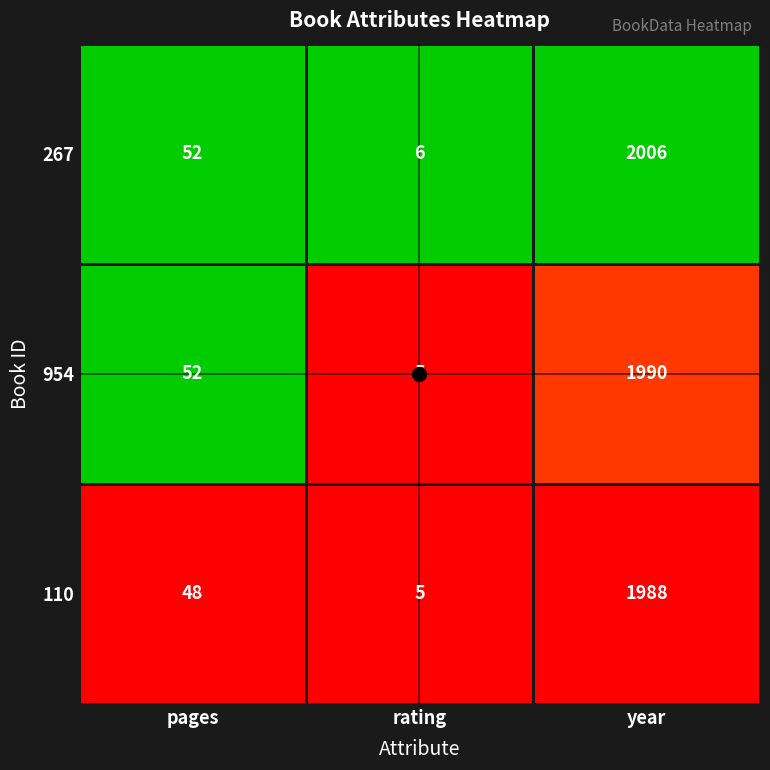

What is the sum of all 954 values?

2047